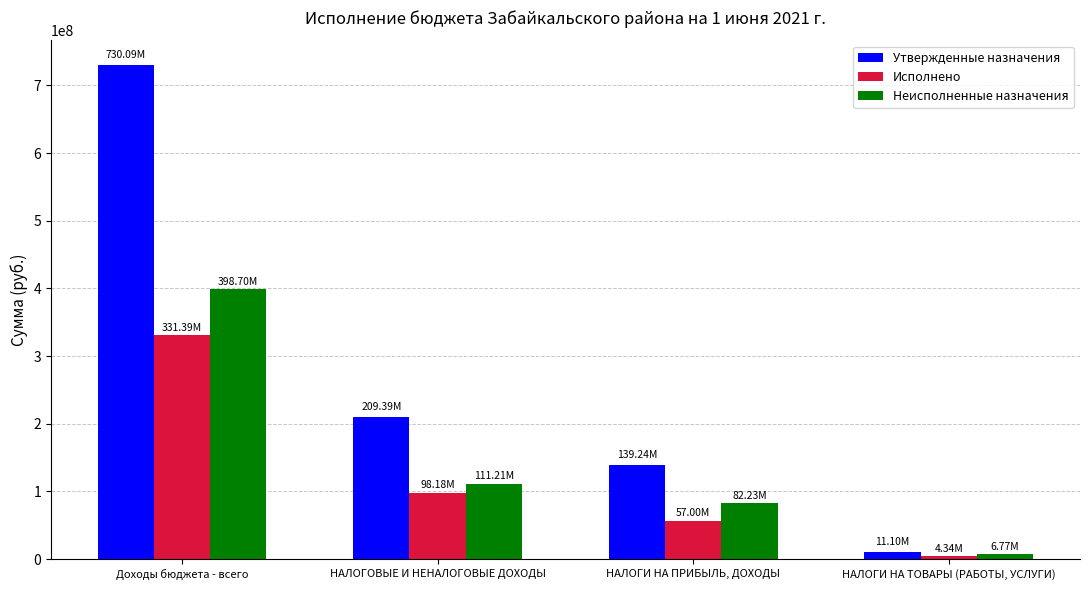

What value does the Утвержденные назначения series have at НАЛОГИ НА ТОВАРЫ (РАБОТЫ, УСЛУГИ)?

11104920.0